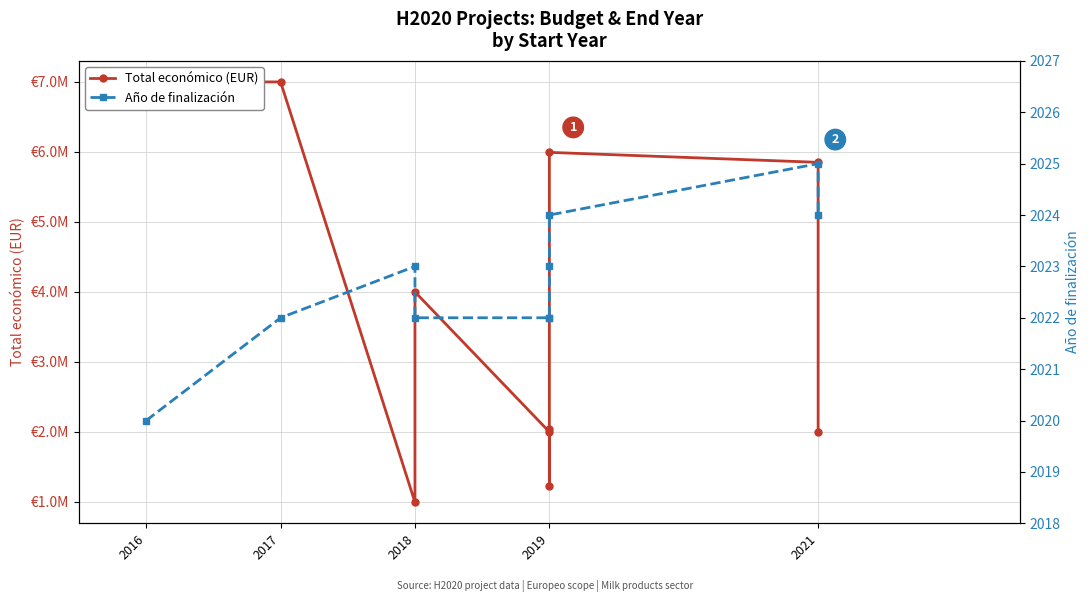

Rank the series by their maximum value, from lowest to highest.

Año de finalización, Total económico (EUR)